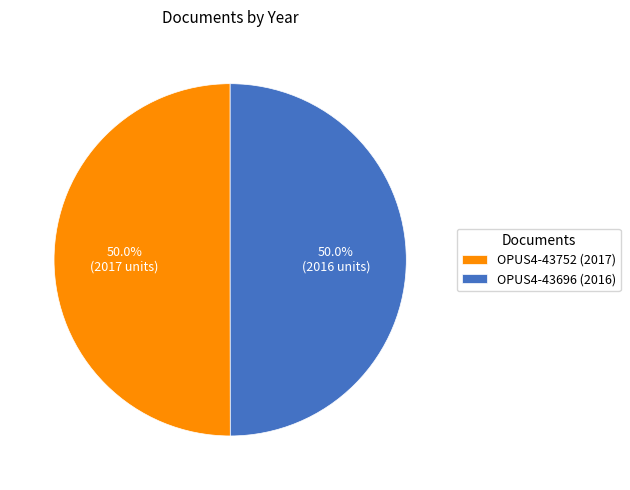

To the nearest percent, what portion does OPUS4-43752 (2017) represent?

50%